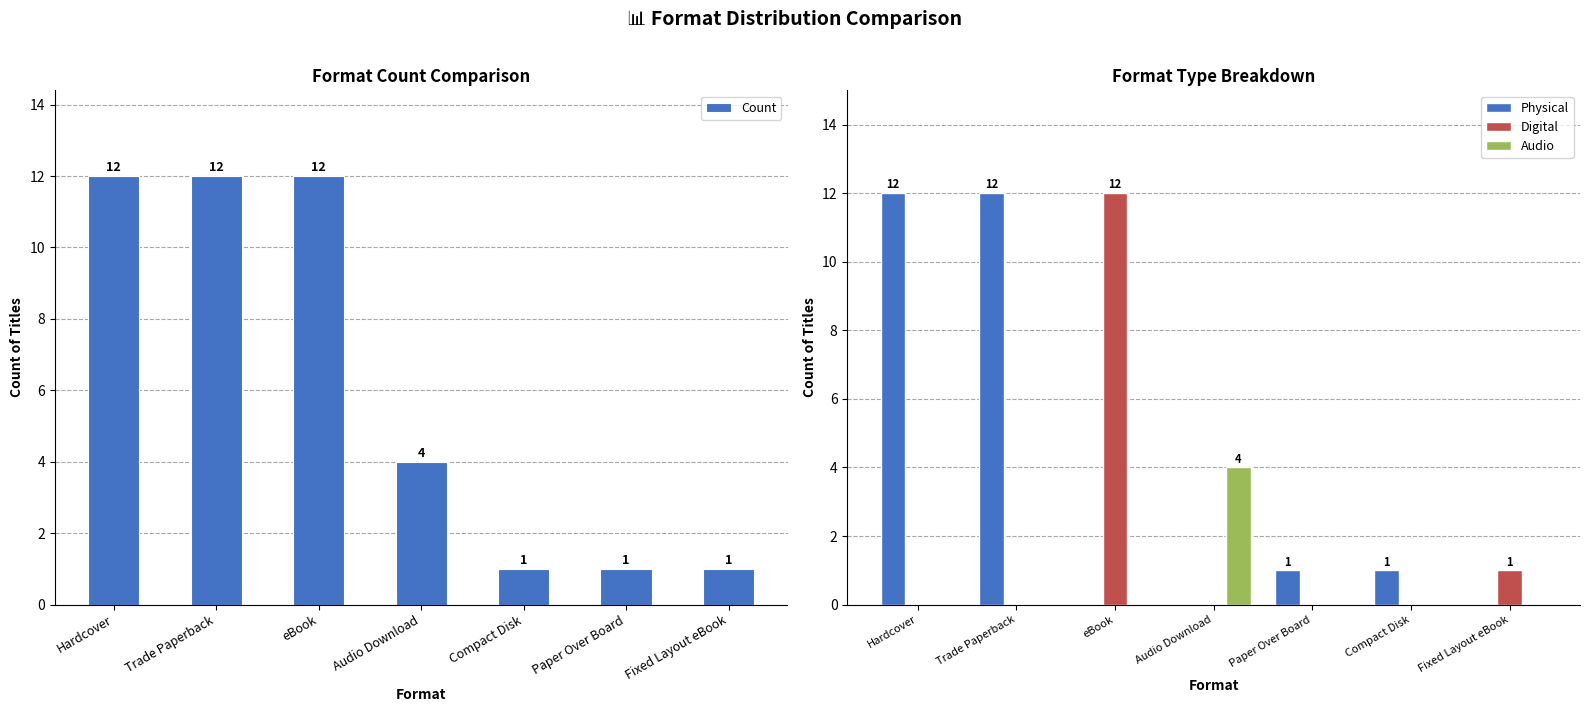

How many positive values does the Digital series have?

2